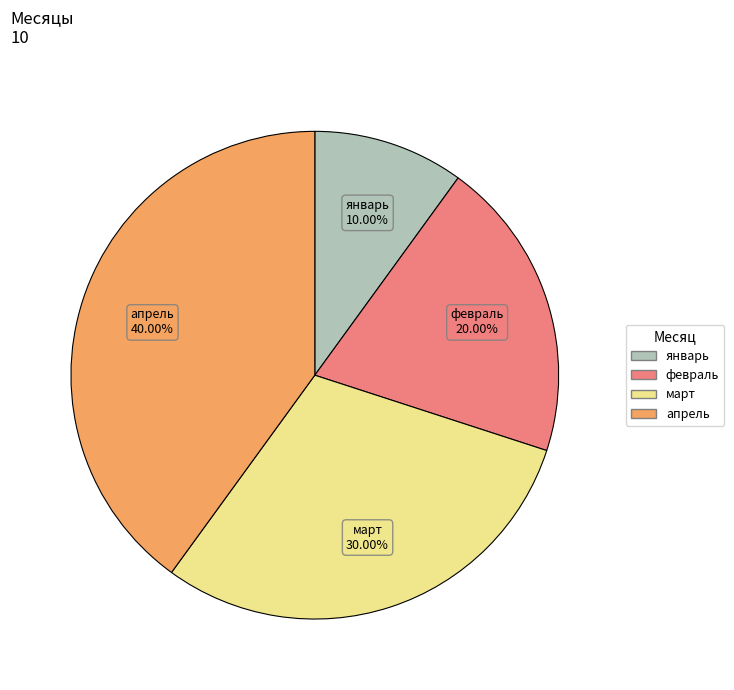

Rank the categories by value from lowest to highest.

январь, февраль, март, апрель